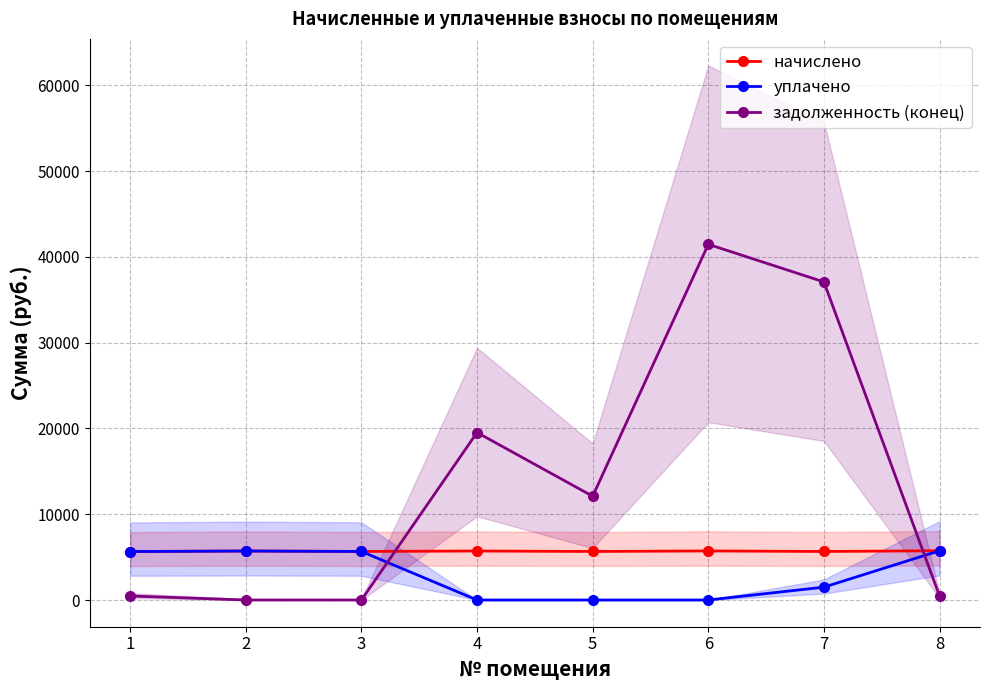

Which series ends up on top after the final intersection of задолженность (конец) and начислено?

начислено